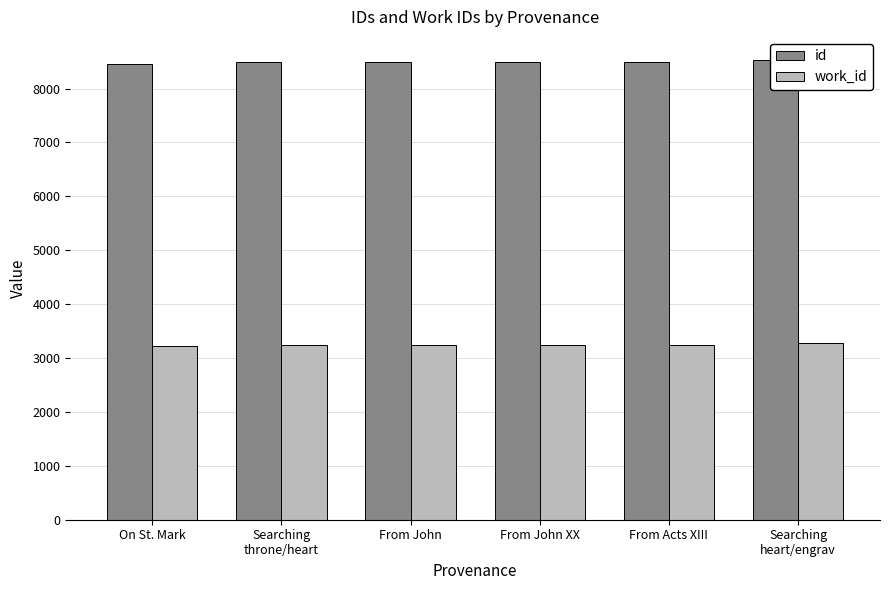

How many data points in work_id are above 3238?

2